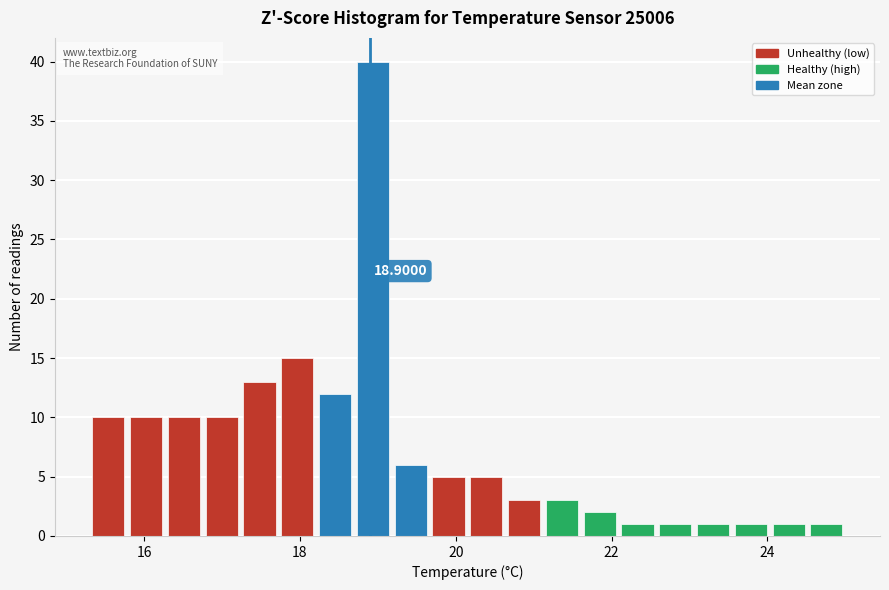

Read against the x-axis, roughly where is the centre of the tallest bar?

19.0